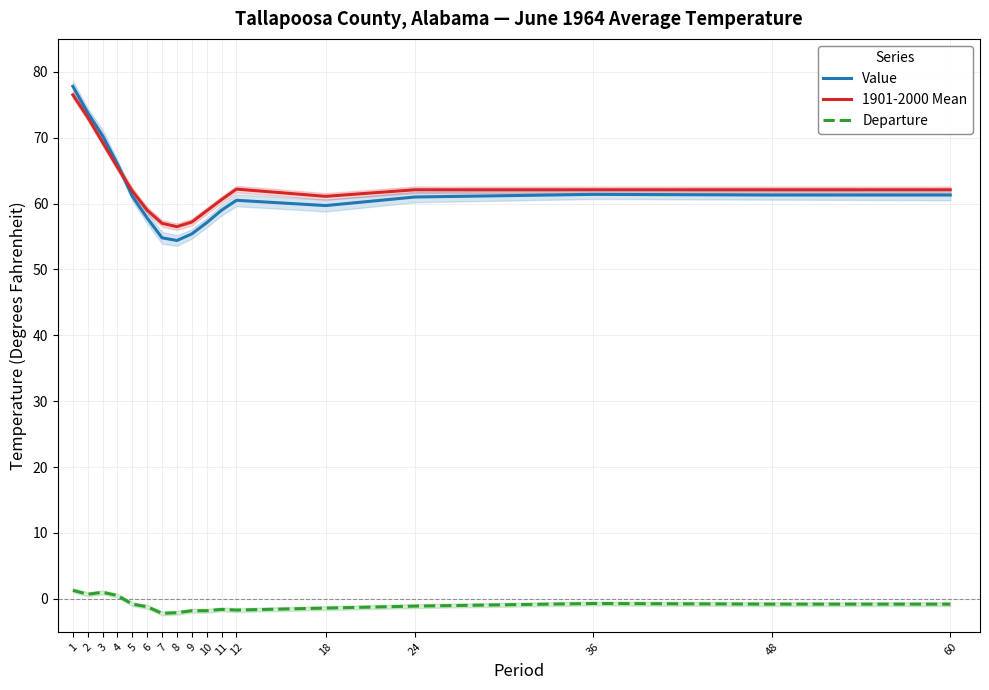

What are all the series names shown in the legend?

Value, 1901-2000 Mean, Departure